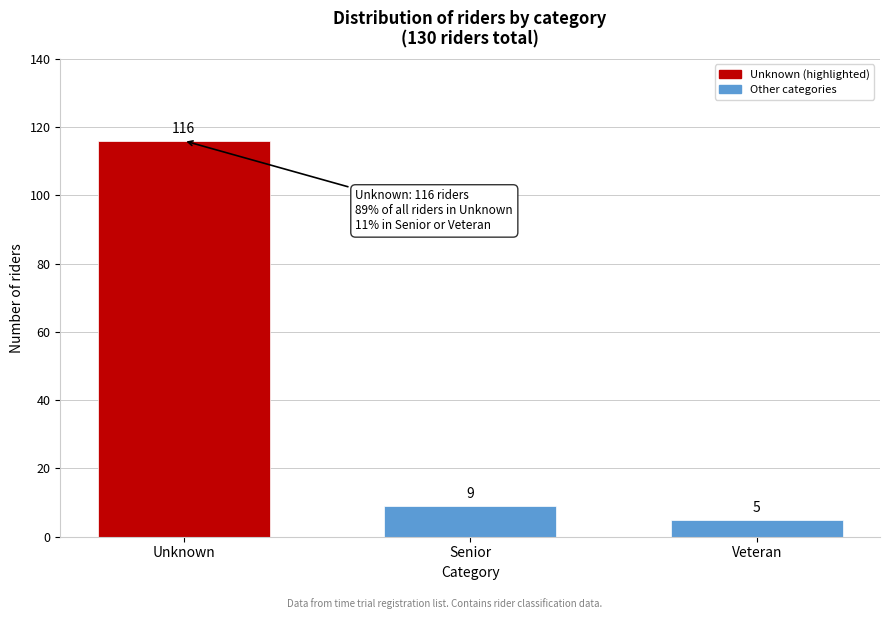

Reading right to left, list all the values displayed in this chart.

Veteran=5	Senior=9	Unknown=116